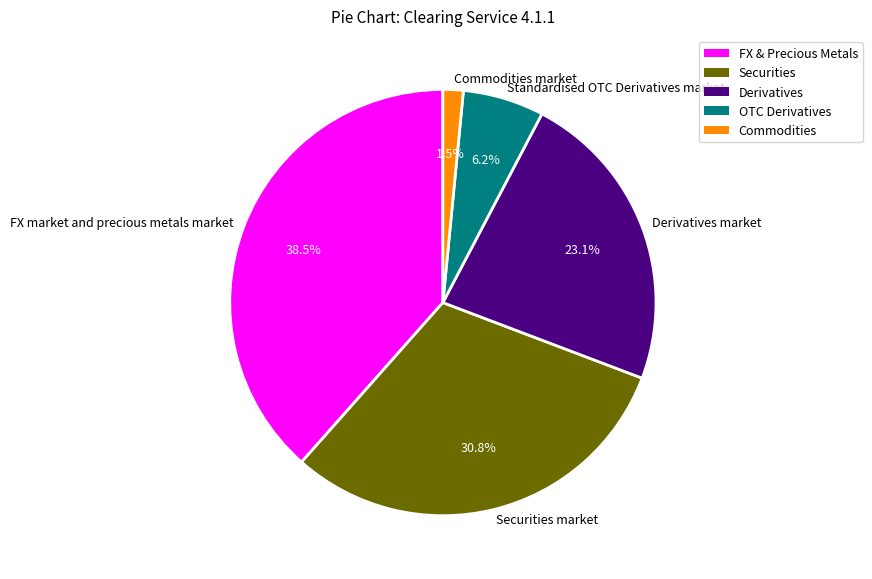

Which has a higher value, Commodities market or Standardised OTC Derivatives market?

Standardised OTC Derivatives market